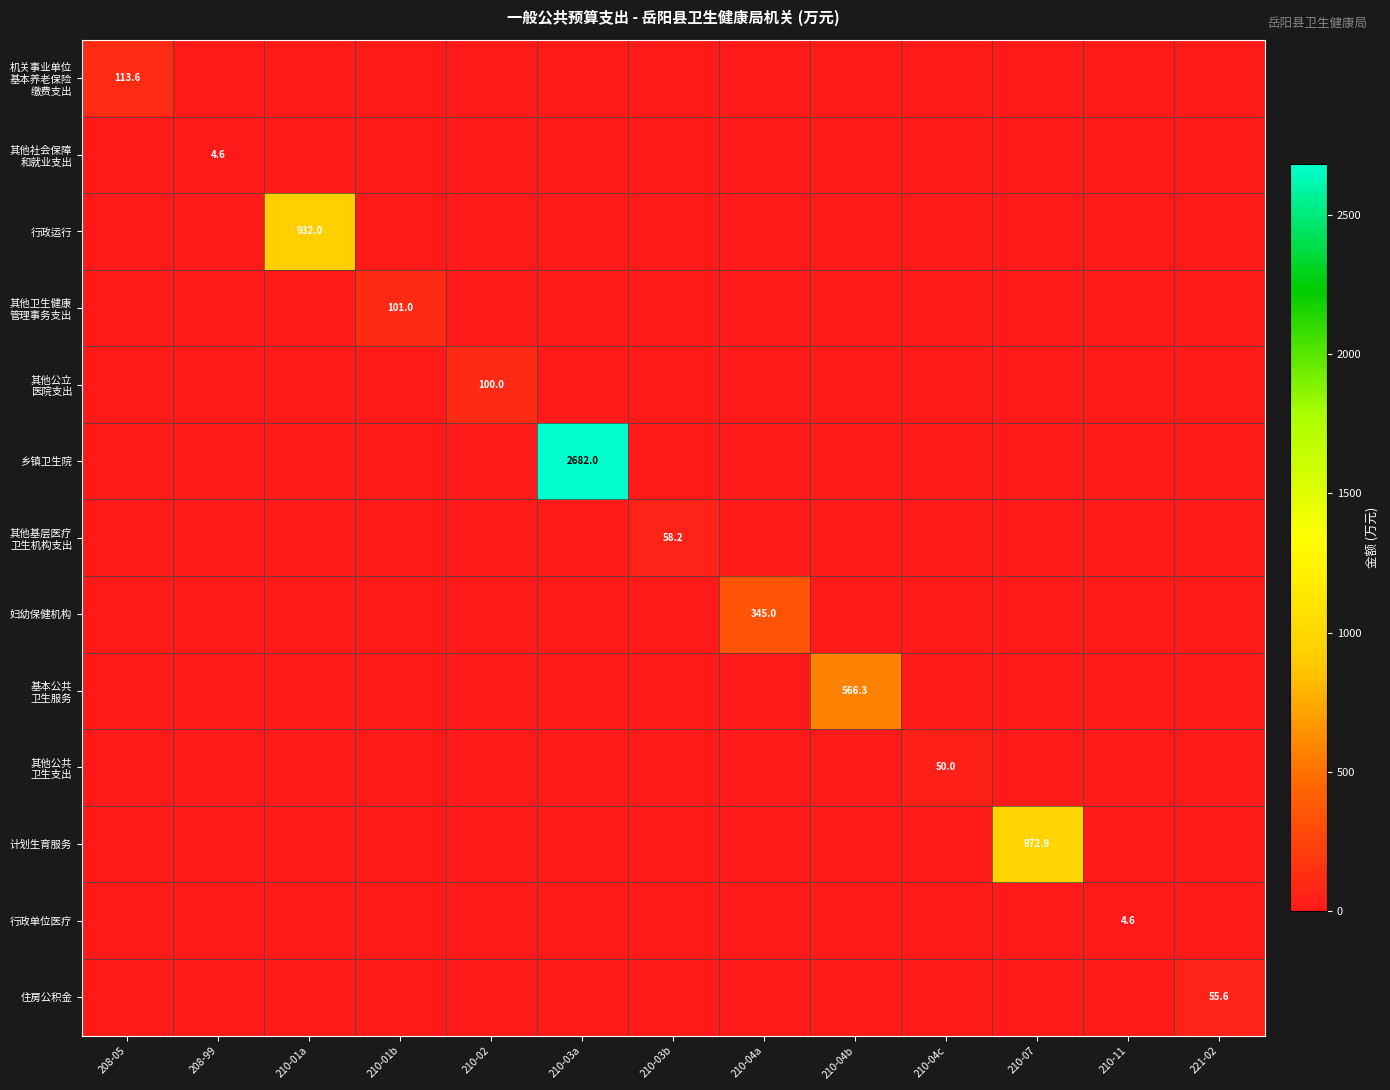

Which series changed the most between 210-01a and 210-02?

行政运行